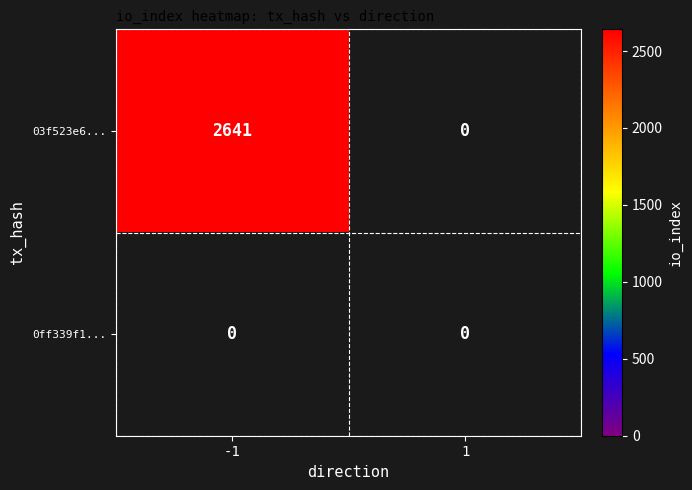

Which label corresponds to the largest value in the chart?

-1